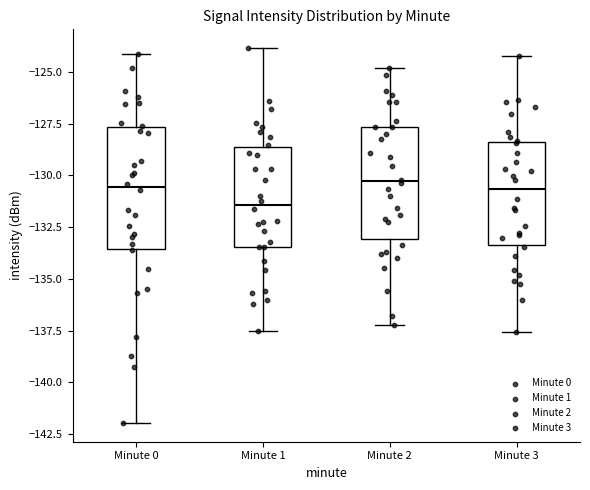

Which box's median line is the lowest?

Minute 1